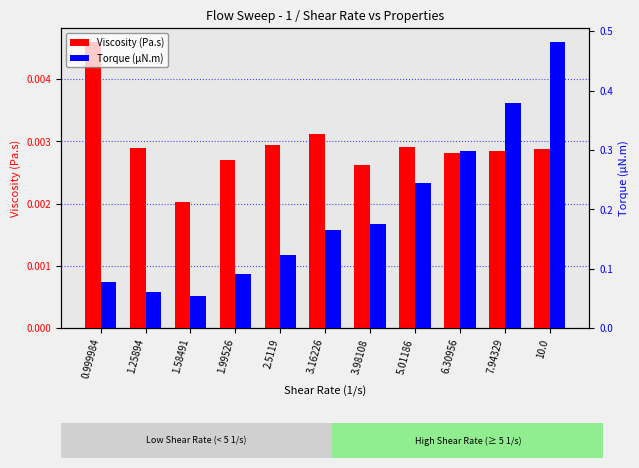

What is the label of the 1st bar from the left?

0.999984